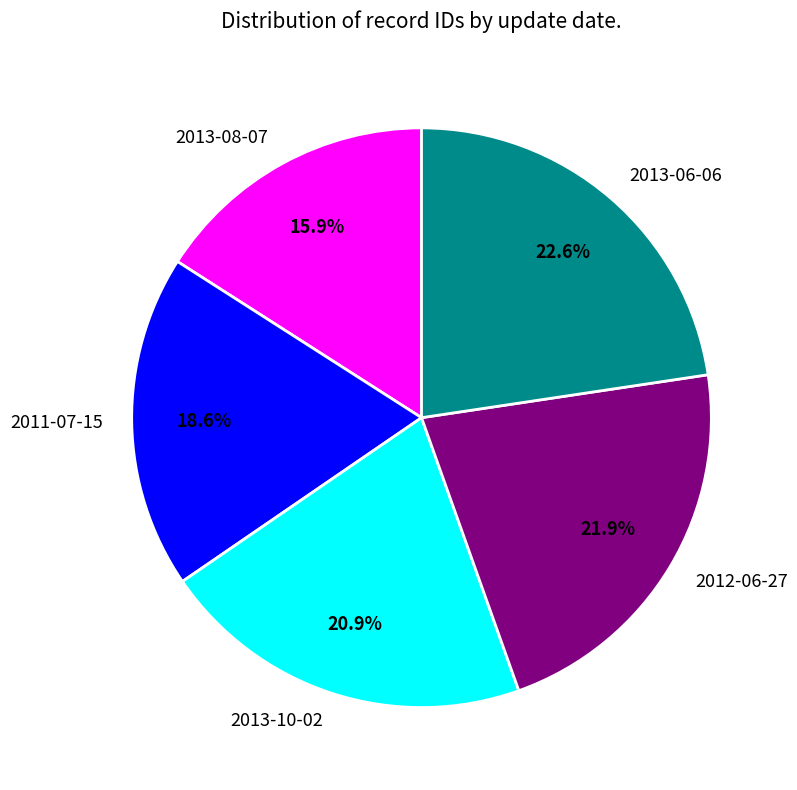

Which slice is the largest?

2013-06-06